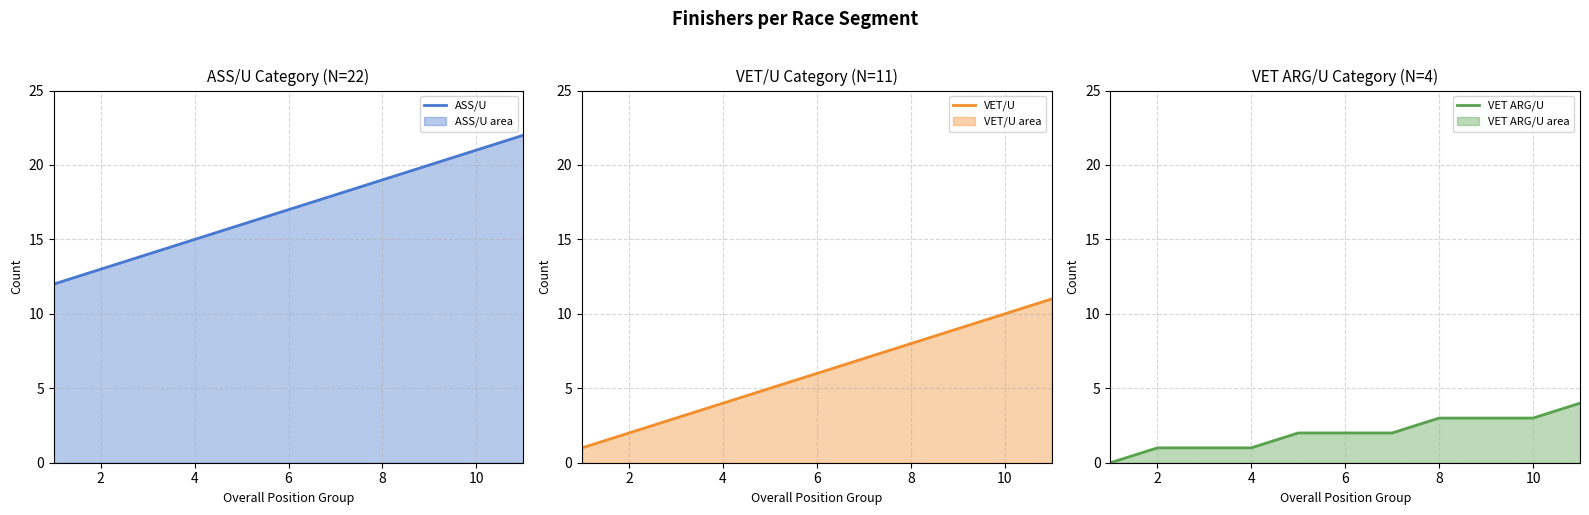

What is the difference between the maximum and second lowest values in the VET/U series?

9